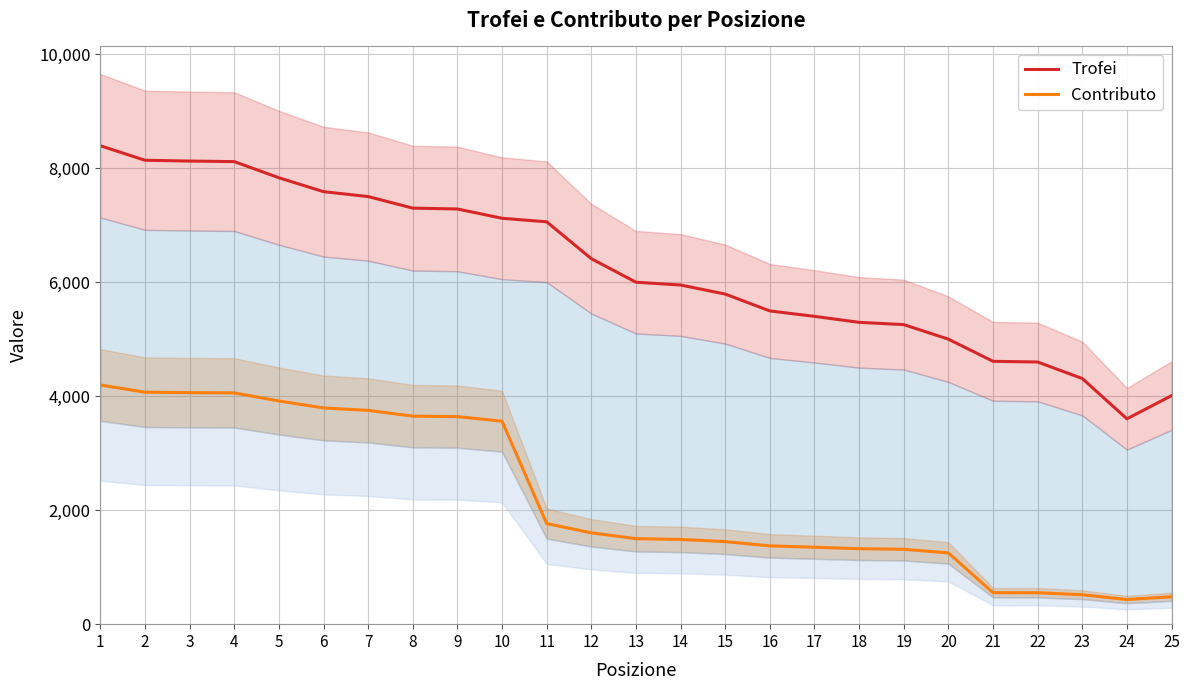

Is this an area chart (filled region under the line)?

No